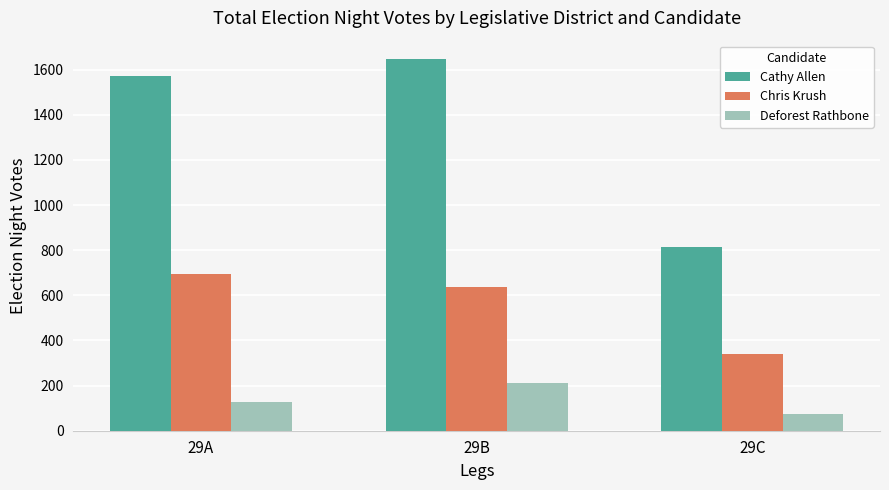

At which category is the sum across all series the highest?

29B